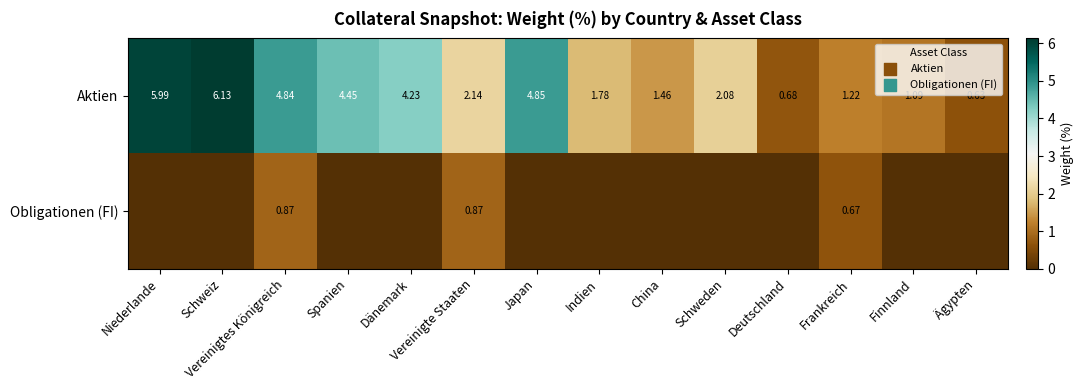

List the labels in order of Aktien value, largest first.

Schweiz, Niederlande, Japan, Vereinigtes Königreich, Spanien, Dänemark, Vereinigte Staaten, Schweden, Indien, China, Frankreich, Finnland, Deutschland, Ägypten